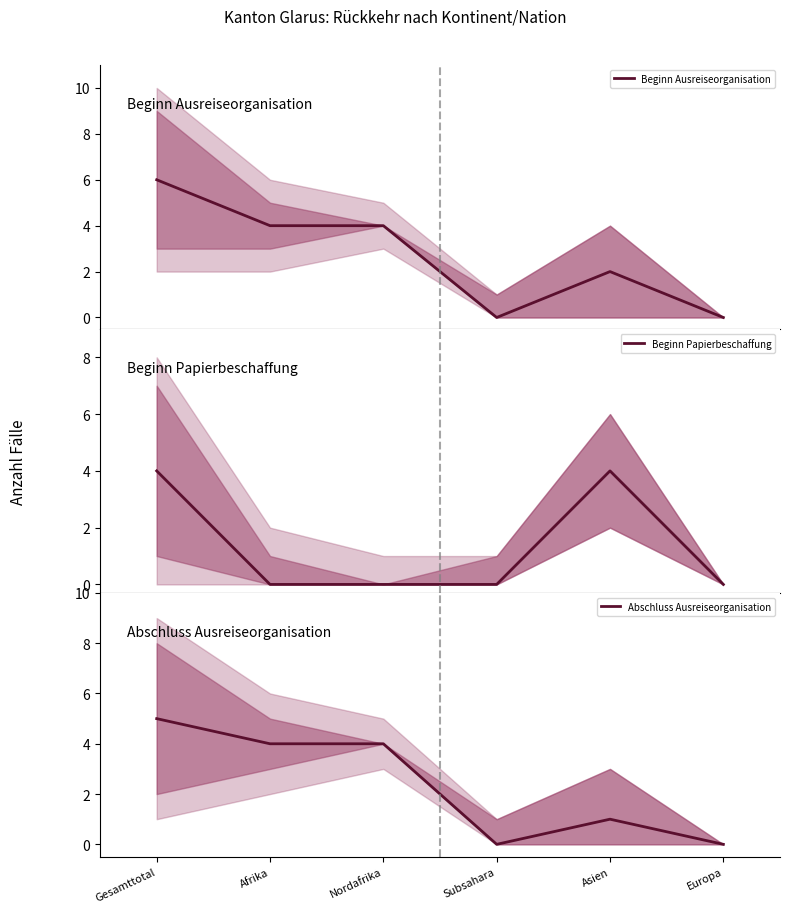

Which category has the highest value across all series?

Gesamttotal